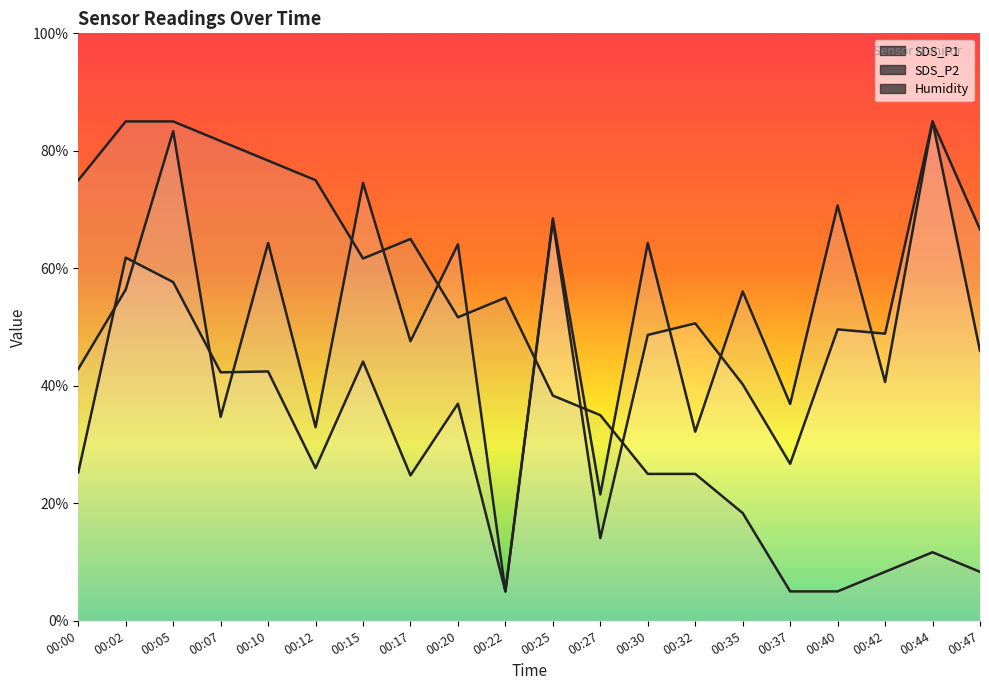

At which category is the sum across all series the highest?

00:05